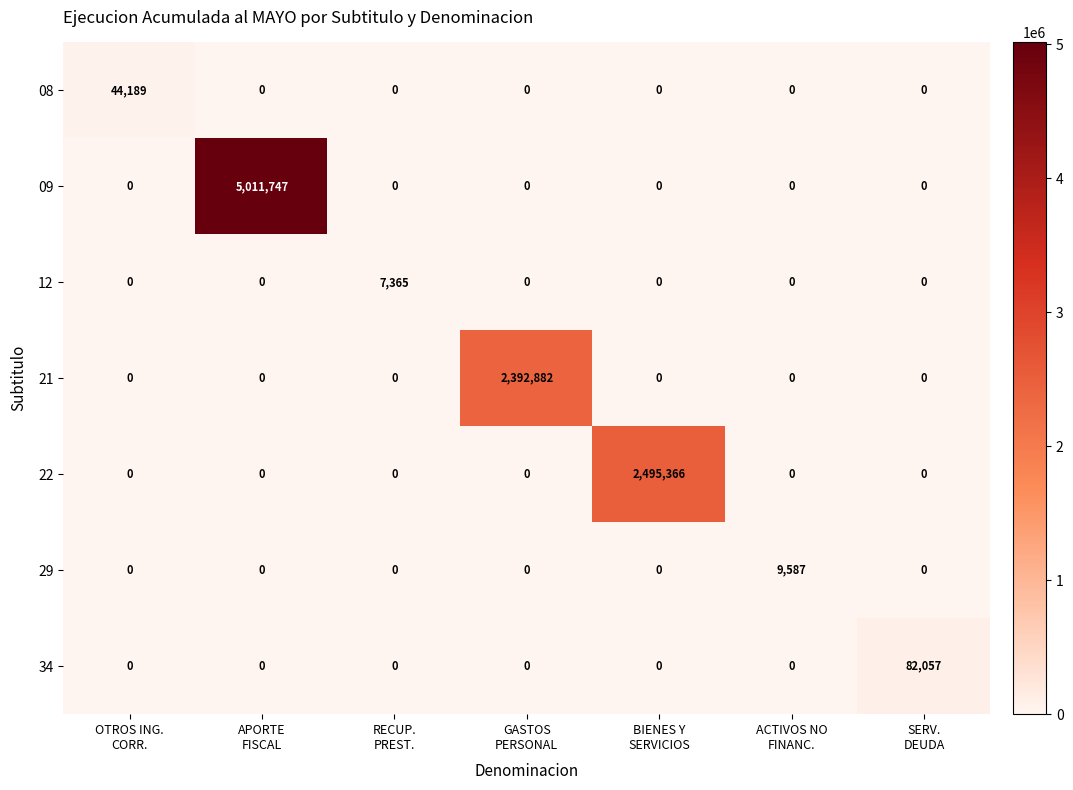

At which category is the sum across all series the highest?

APORTE
FISCAL